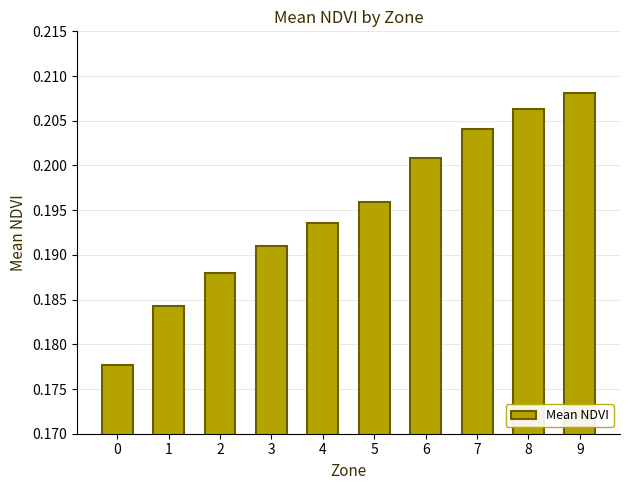

Count the values in the range 0 to 1.

10